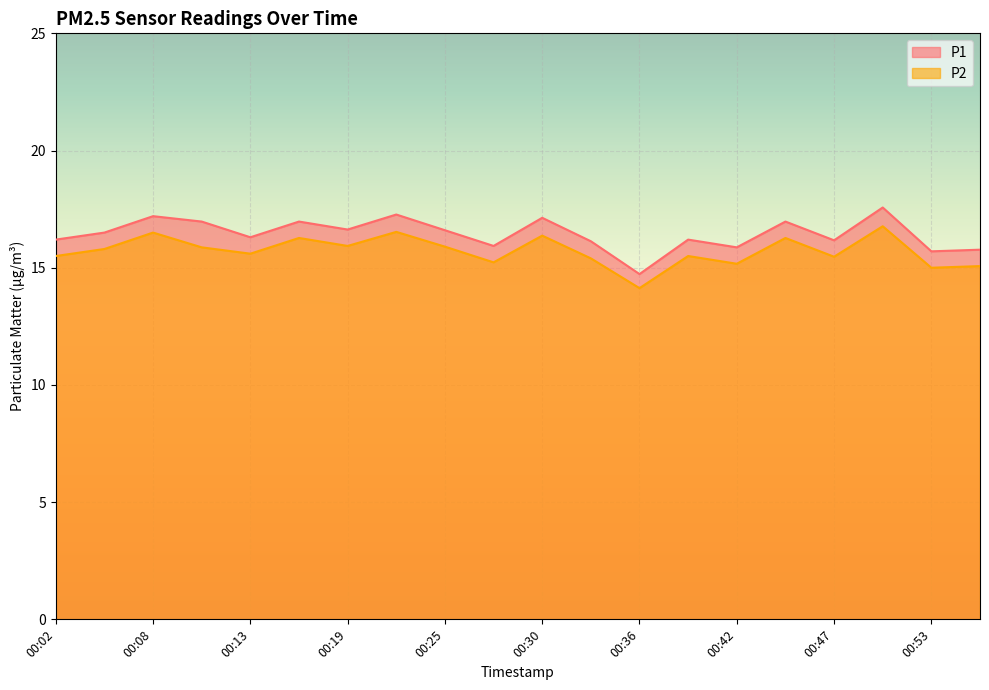

True or false: P2 has a value of 7.5 at 00:36.

False